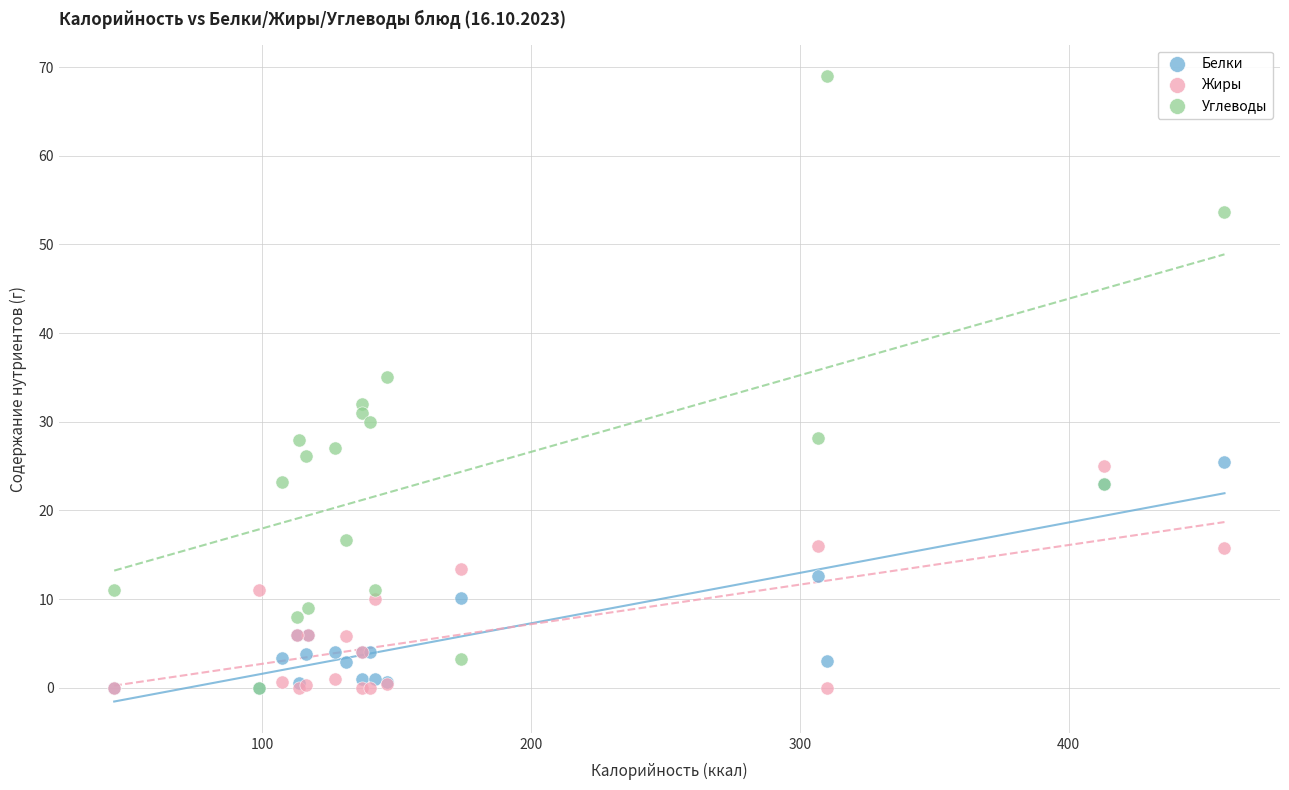

Which series has the widest spread of Y values?

Углеводы